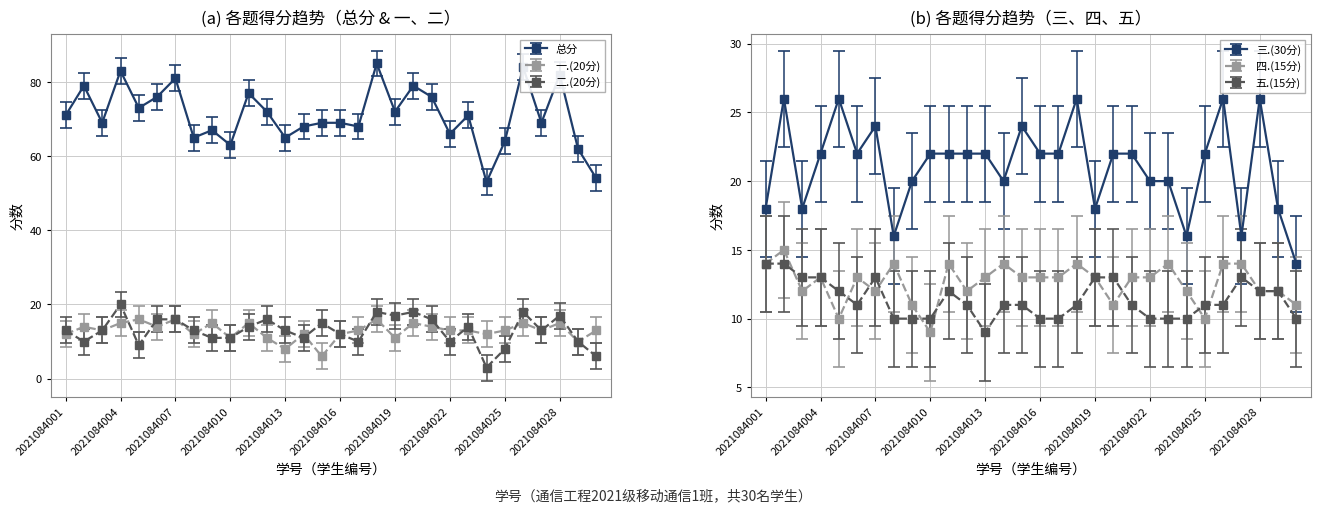

Which category has the lowest value in the 五.(15分) series?

2021084013